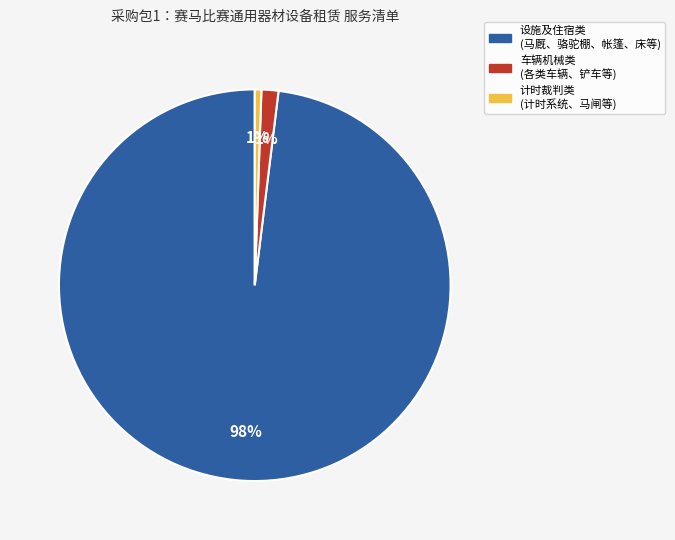

Is there a majority slice in this chart?

Yes